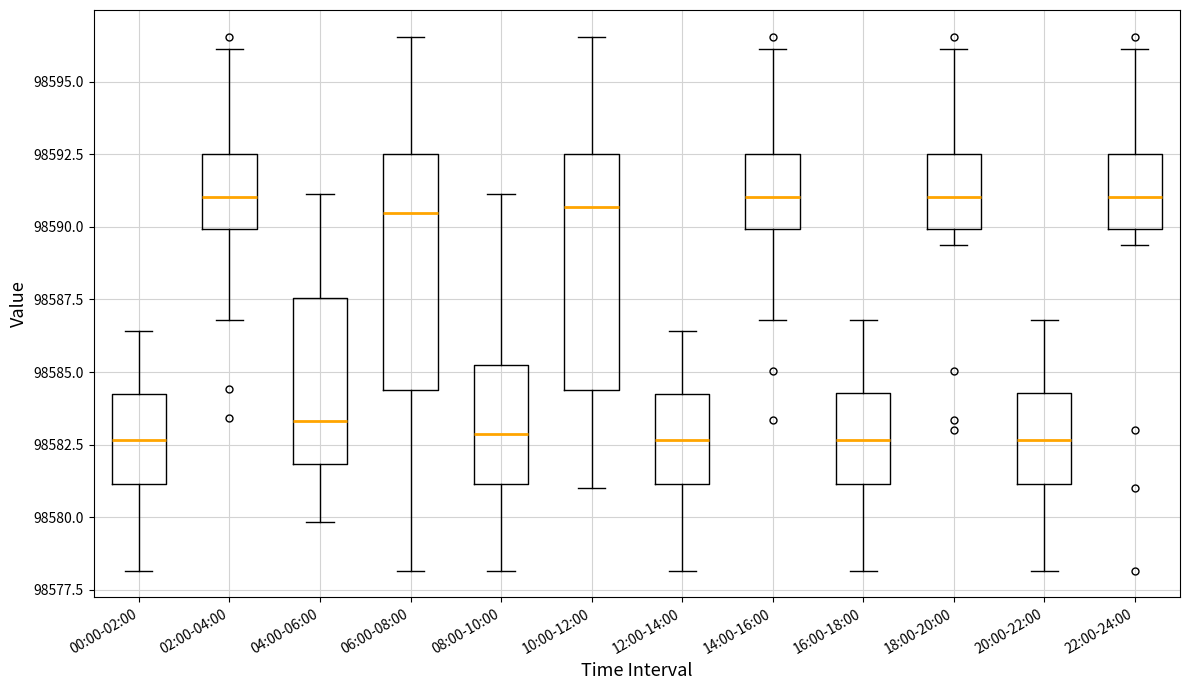

Reading left to right, transcribe this box plot: for each box, give where its median line is, the range the box spans, and where its two whiskers end, as read against the y-axis. The values are not printed on the chart, so give them approximately, as read against the axis.

00:00-02:00: median 98582.5, box 98581.0 to 98584.0, whiskers 98578.0 to 98586.5
02:00-04:00: median 98591.0, box 98590.0 to 98592.5, whiskers 98587.0 to 98596.0
04:00-06:00: median 98583.5, box 98582.0 to 98587.5, whiskers 98580.0 to 98591.0
06:00-08:00: median 98590.5, box 98584.5 to 98592.5, whiskers 98578.0 to 98596.5
08:00-10:00: median 98583.0, box 98581.0 to 98585.0, whiskers 98578.0 to 98591.0
10:00-12:00: median 98590.5, box 98584.5 to 98592.5, whiskers 98581.0 to 98596.5
12:00-14:00: median 98582.5, box 98581.0 to 98584.0, whiskers 98578.0 to 98586.5
14:00-16:00: median 98591.0, box 98590.0 to 98592.5, whiskers 98587.0 to 98596.0
16:00-18:00: median 98582.5, box 98581.0 to 98584.5, whiskers 98578.0 to 98587.0
18:00-20:00: median 98591.0, box 98590.0 to 98592.5, whiskers 98589.5 to 98596.0
20:00-22:00: median 98582.5, box 98581.0 to 98584.5, whiskers 98578.0 to 98587.0
22:00-24:00: median 98591.0, box 98590.0 to 98592.5, whiskers 98589.5 to 98596.0